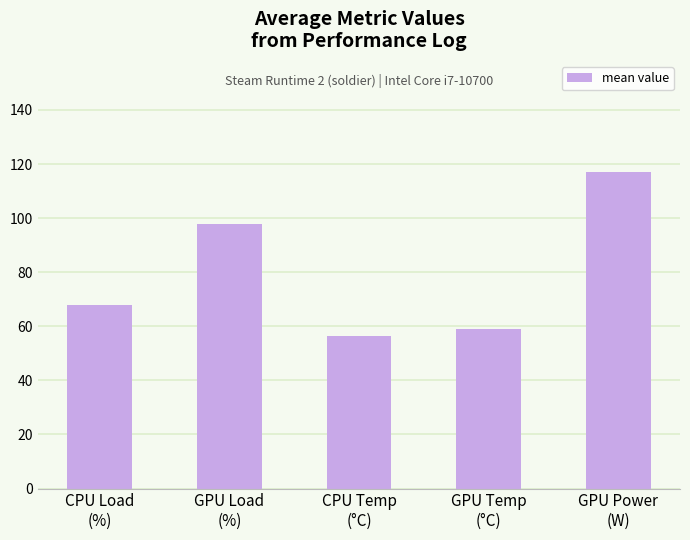

At which category does the chart reach its peak across all series?

GPU Power
(W)